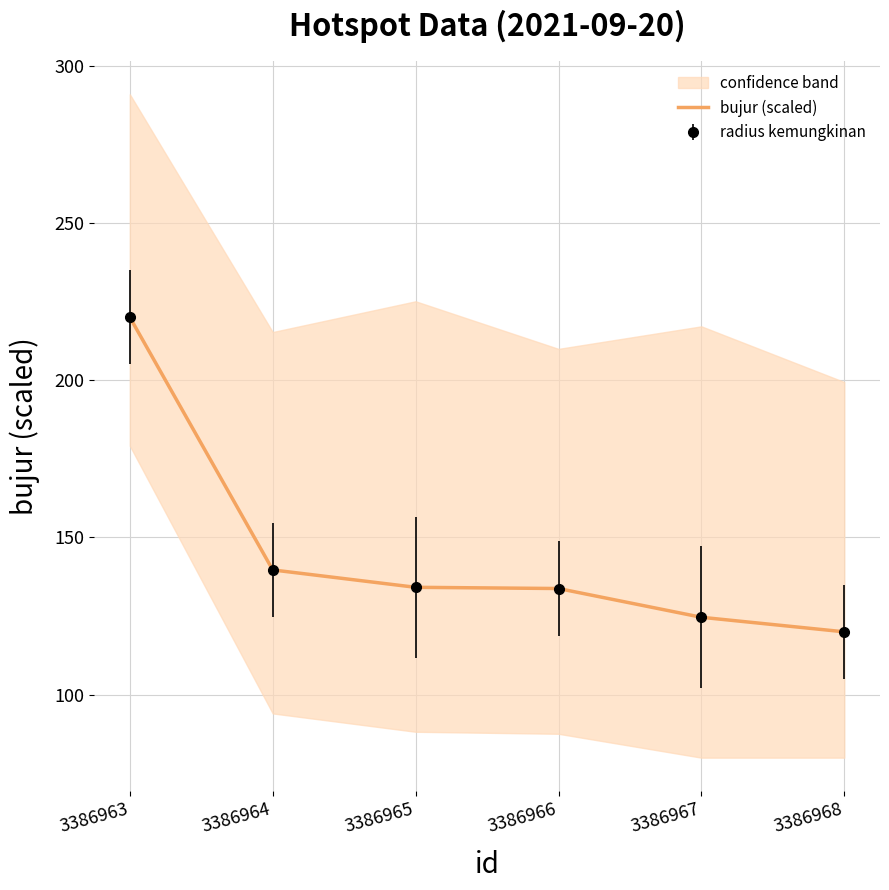

Reading left to right, what are all the values shown in this chart?

220.0	139.7	134.1	133.8	124.6	120.0